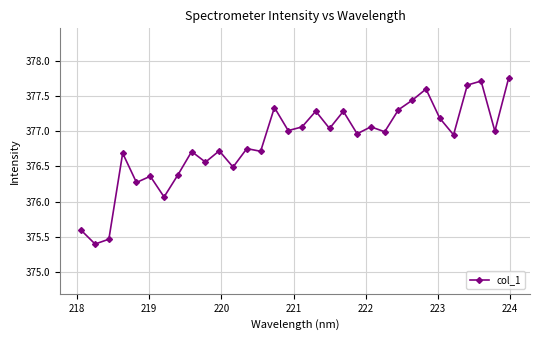

What is the value of the 3rd point from the left?

375.5